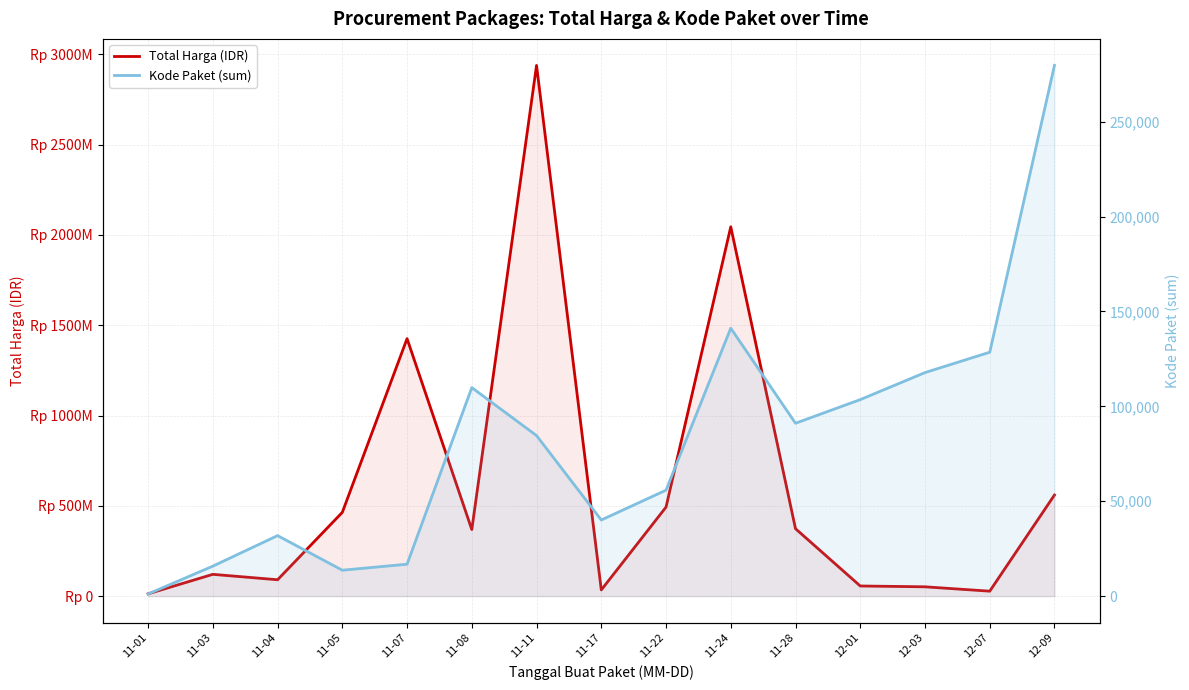

List the series in order of their overall mean, highest first.

Total Harga (IDR), Kode Paket (sum)